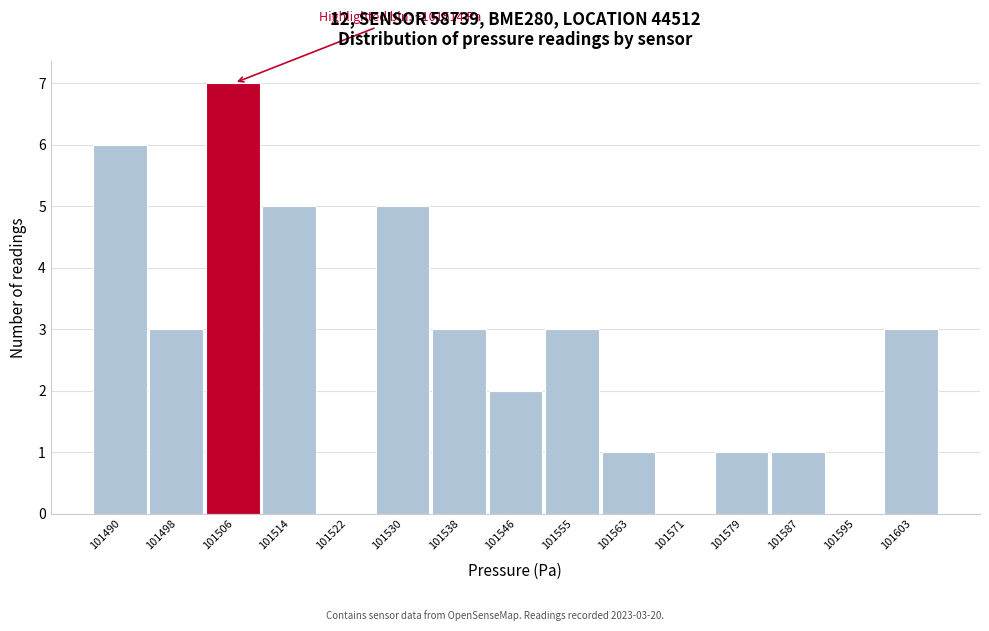

Reading left to right, extract all data points from this chart.

101490=6	101498=3	101506=7	101514=5	101522=0	101530=5	101538=3	101546=2	101555=3	101563=1	101571=0	101579=1	101587=1	101595=0	101603=3